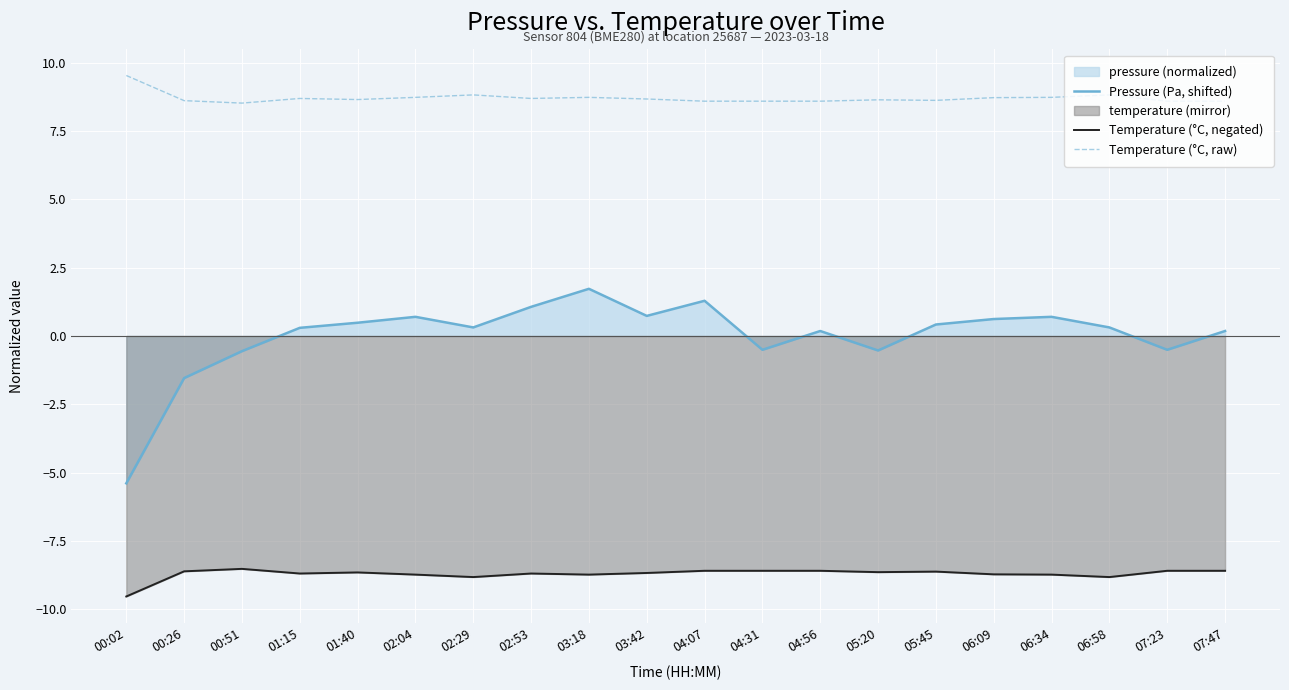

Reading left to right, extract all data points from this chart.

Pressure (Pa, shifted): -5.4	-1.5	-0.6	0.3	0.5	0.7	0.3	1.1	1.7	0.7	1.3	-0.5	0.2	-0.5	0.4	0.6	0.7	0.3	-0.5	0.2
Temperature (°C, negated): -9.5	-8.6	-8.5	-8.7	-8.7	-8.7	-8.8	-8.7	-8.7	-8.7	-8.6	-8.6	-8.6	-8.6	-8.6	-8.7	-8.7	-8.8	-8.6	-8.6
Temperature (°C, raw): 9.5	8.6	8.5	8.7	8.7	8.7	8.8	8.7	8.7	8.7	8.6	8.6	8.6	8.6	8.6	8.7	8.7	8.8	8.6	8.6